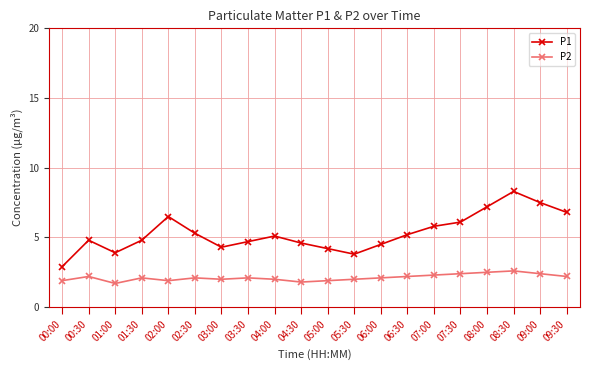

Reading left to right, list all the values displayed in this chart.

P1: 00:00=2.9	00:30=4.8	01:00=3.9	01:30=4.8	02:00=6.5	02:30=5.3	03:00=4.3	03:30=4.7	04:00=5.1	04:30=4.6	05:00=4.2	05:30=3.8	06:00=4.5	06:30=5.2	07:00=5.8	07:30=6.1	08:00=7.2	08:30=8.3	09:00=7.5	09:30=6.8
P2: 00:00=1.9	00:30=2.2	01:00=1.7	01:30=2.1	02:00=1.9	02:30=2.1	03:00=2.0	03:30=2.1	04:00=2.0	04:30=1.8	05:00=1.9	05:30=2.0	06:00=2.1	06:30=2.2	07:00=2.3	07:30=2.4	08:00=2.5	08:30=2.6	09:00=2.4	09:30=2.2